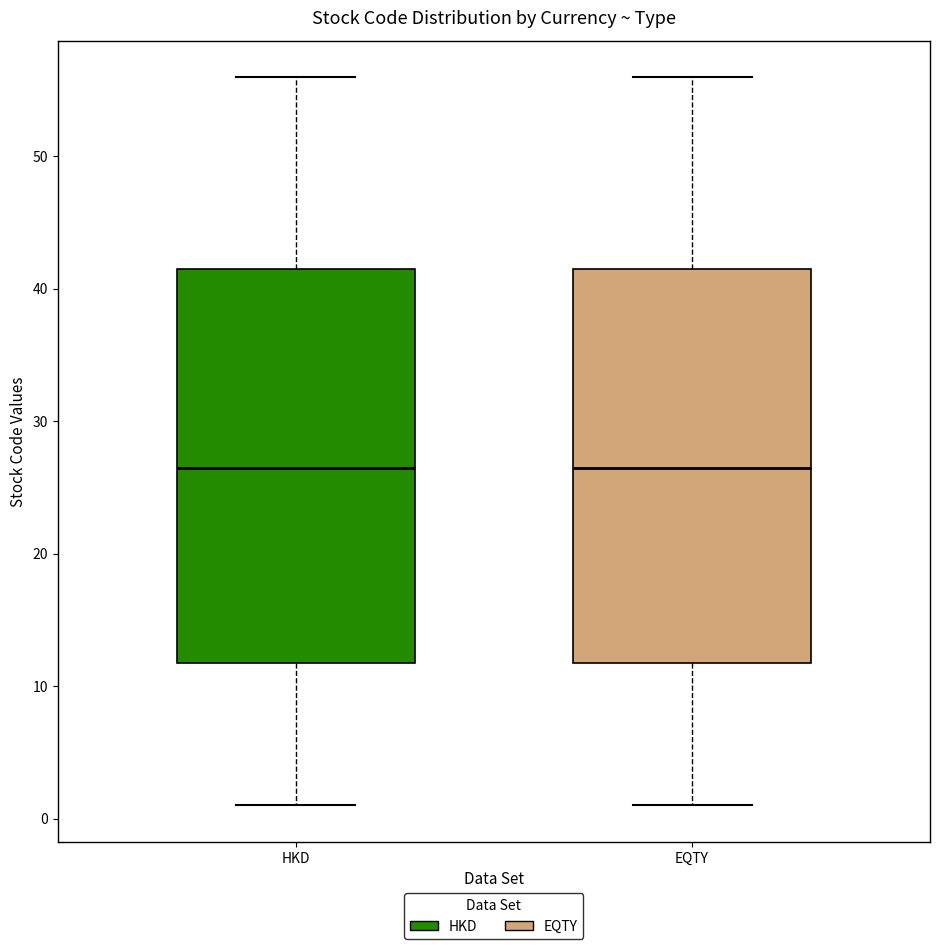

Where is the lower edge of the box for HKD on the y-axis? The values are not printed on the chart, so give them approximately, as read against the axis.

12